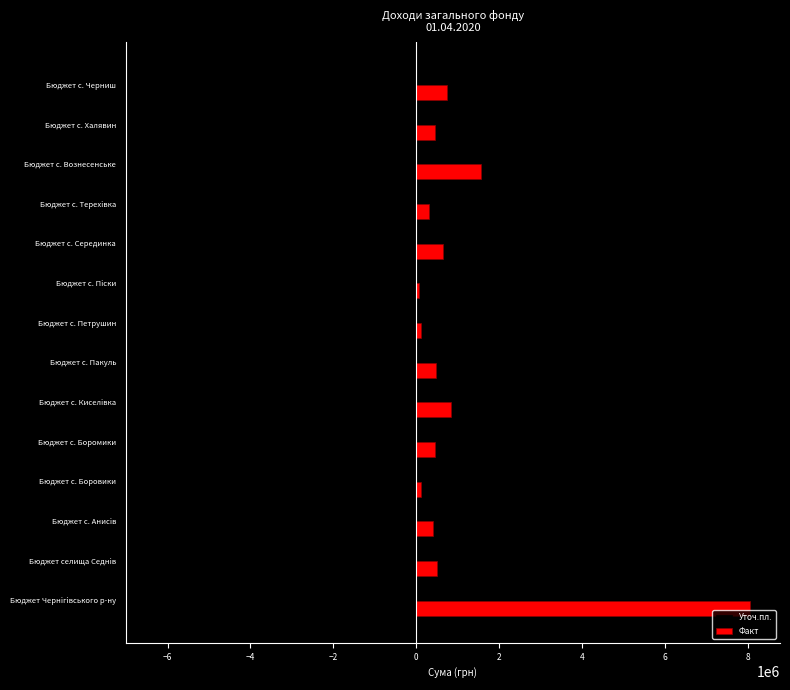

Is it true that Факт equals 13377335.8 at Бюджет Чернiгiвського р-ну?

False